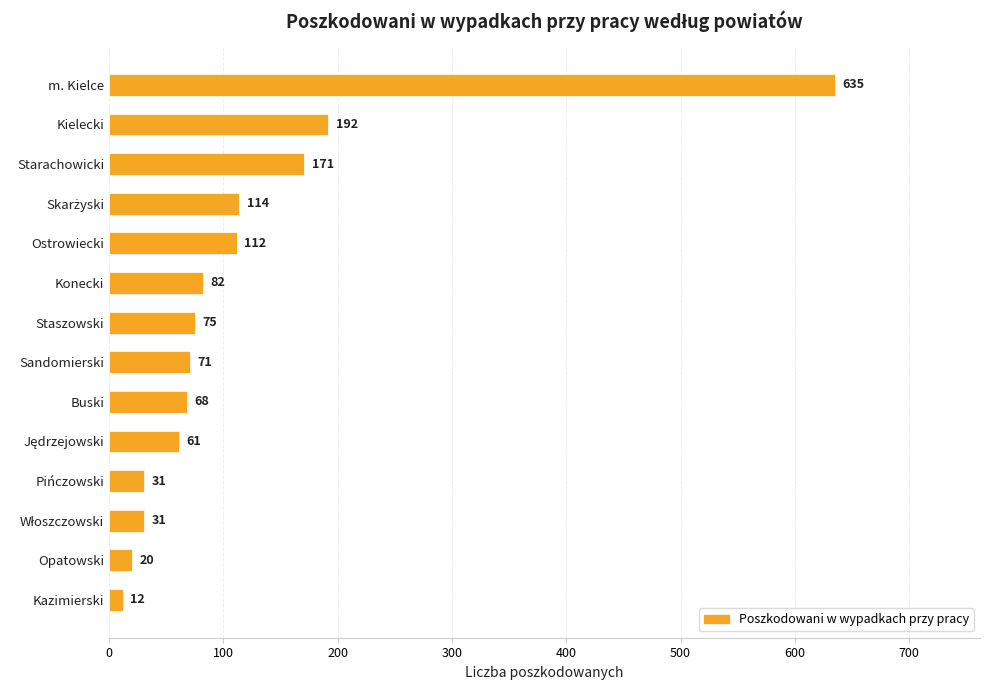

Is it true that the value at Kielecki is 192?

True